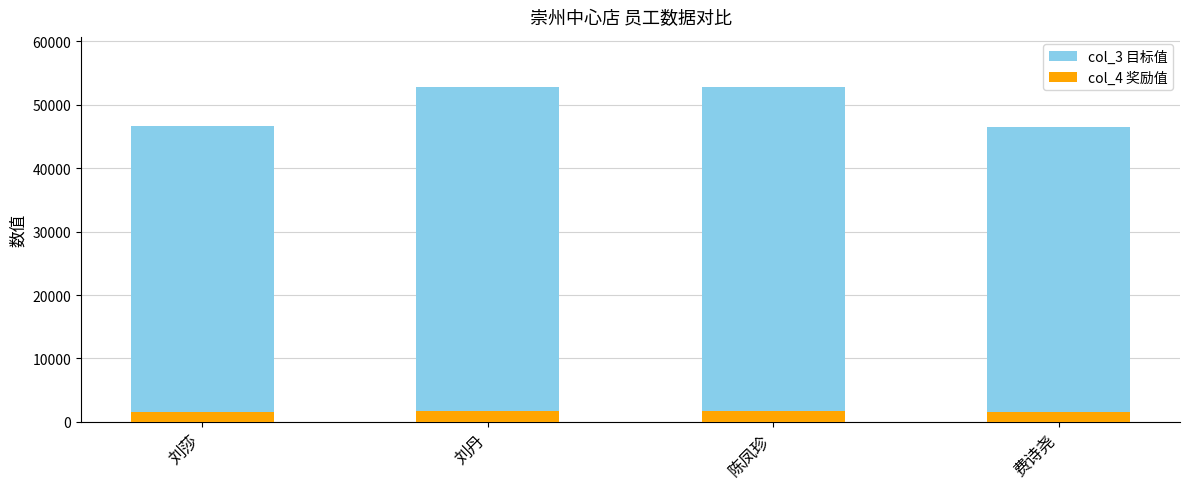

Is it true that col_4 奖励值 equals 1701.3 at 陈凤珍?

True